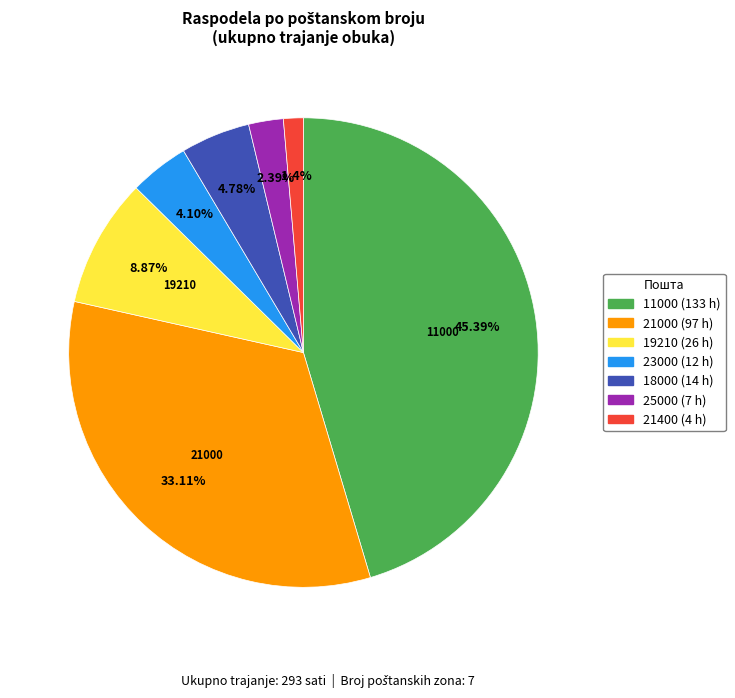

To the nearest percent, what is the combined percentage of 18000 and 23000?

9%